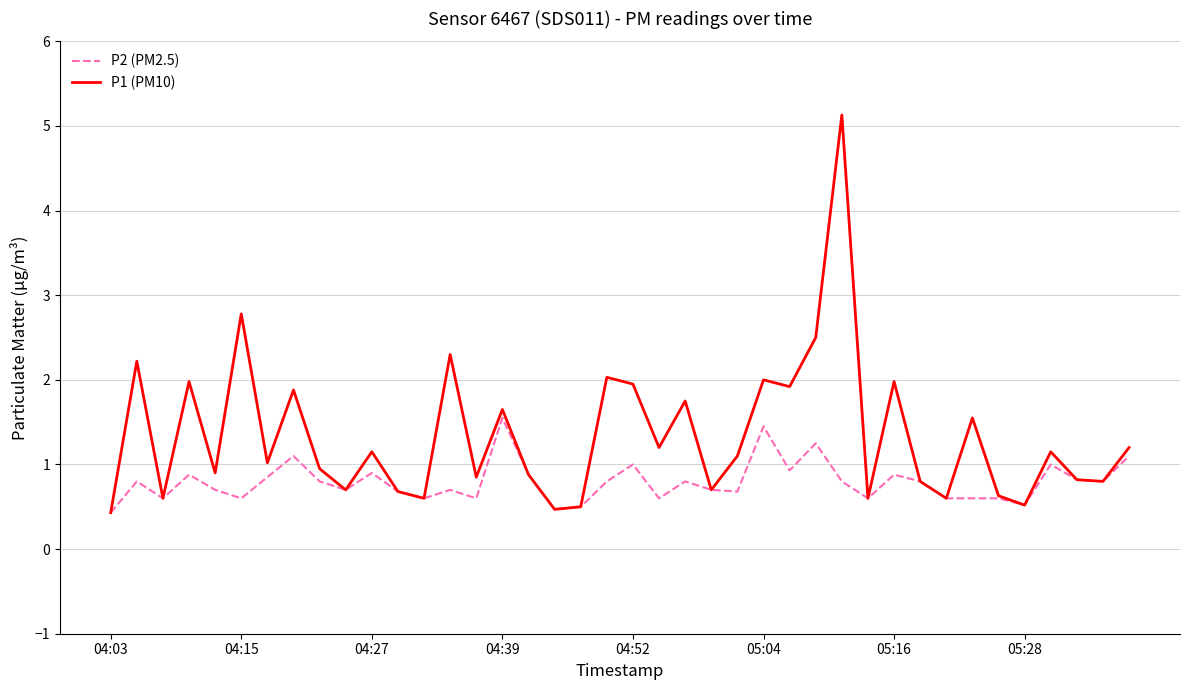

Which series has the largest total across all categories?

P1 (PM10)